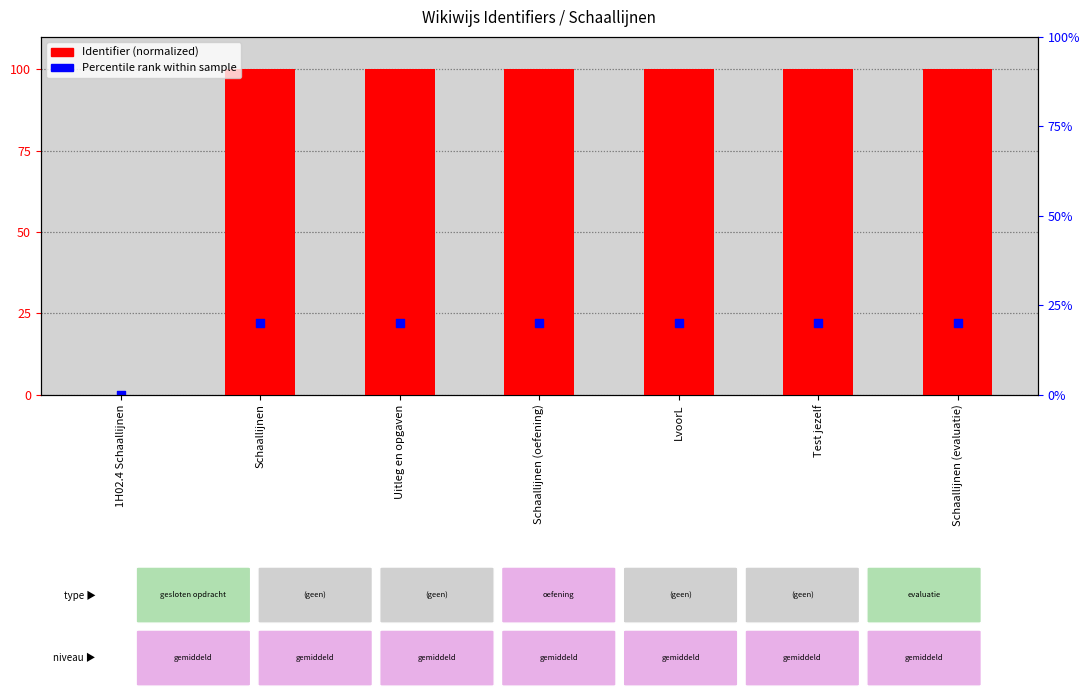

Which series has the largest total across all categories?

Identifier (normalized)